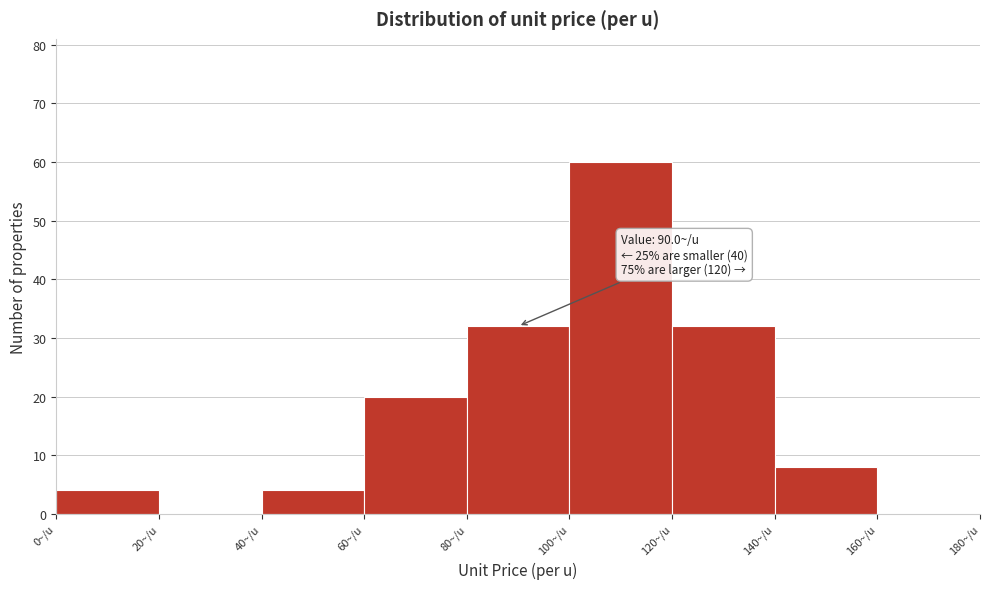

Which range on the x-axis has the tallest bar?

100 to 120